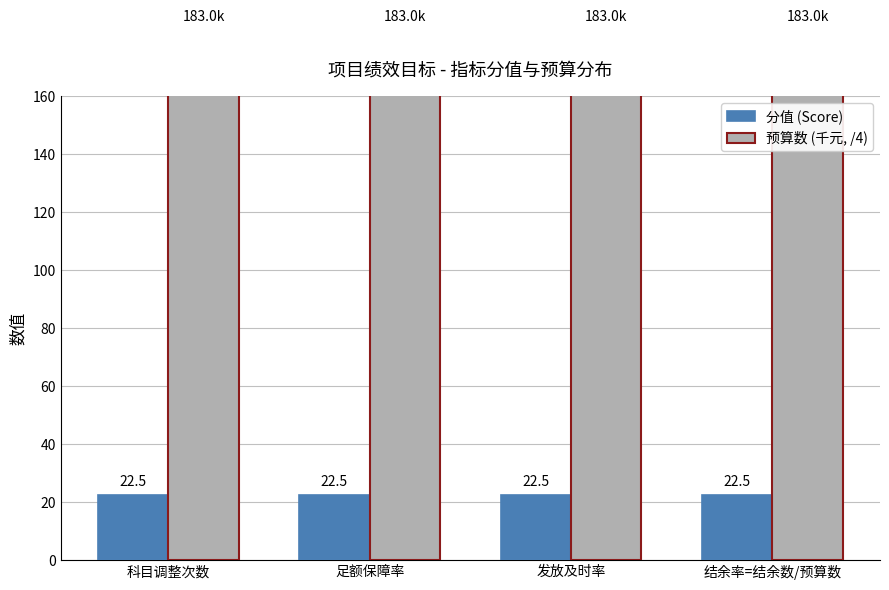

How many data points does each series have?

4